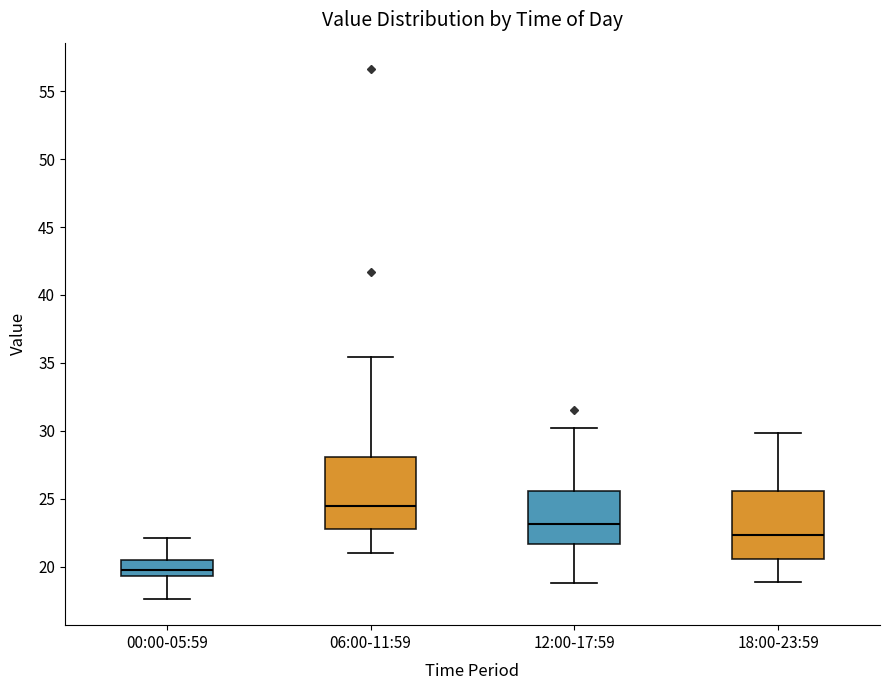

Reading left to right, read every box against the y-axis: the position of its median line, the range the box covers, and the ends of its whiskers. The values are not printed on the chart, so give them approximately, as read against the axis.

00:00-05:59: median 20.0, box 19.5 to 20.5, whiskers 17.5 to 22.0
06:00-11:59: median 24.5, box 23.0 to 28.0, whiskers 21.0 to 35.5
12:00-17:59: median 23.0, box 21.5 to 25.5, whiskers 19.0 to 30.0
18:00-23:59: median 22.5, box 20.5 to 25.5, whiskers 19.0 to 30.0